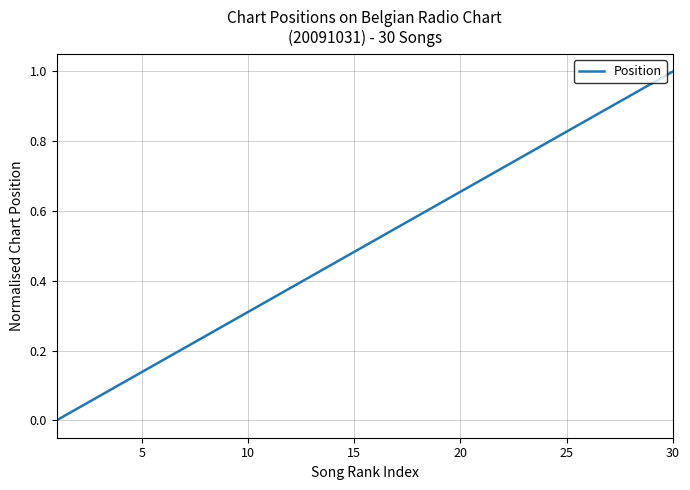

Is this an area chart (filled region under the line)?

No